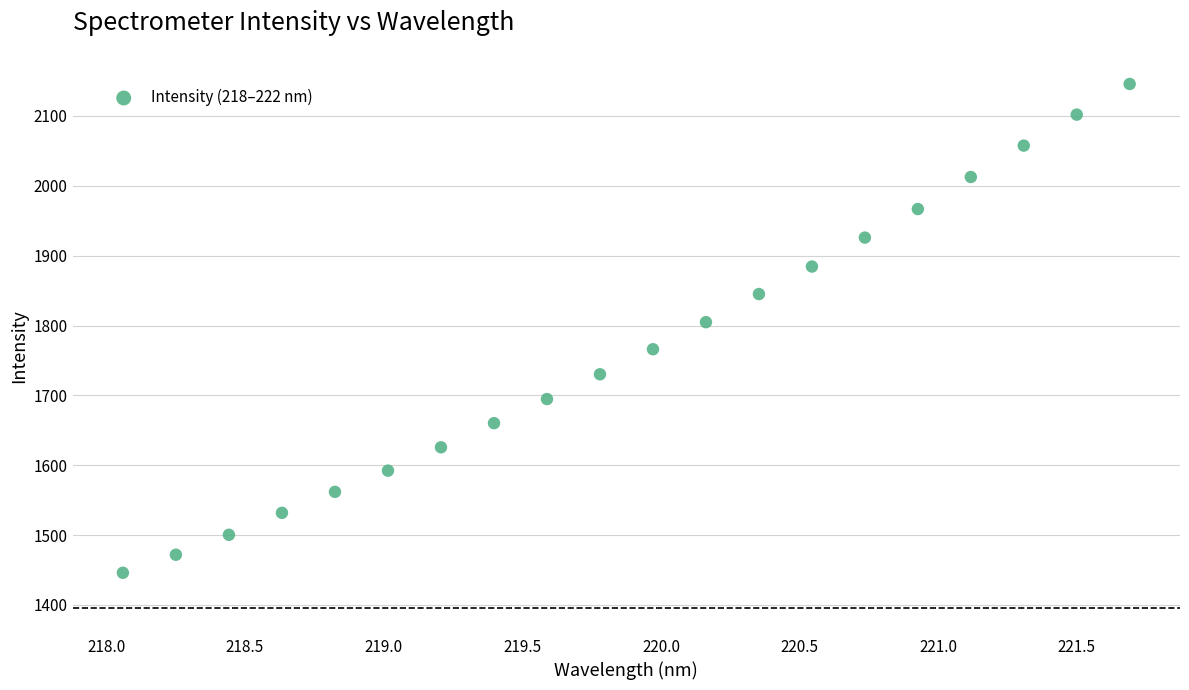

What is the range of Y values (max minus min)?

699.7